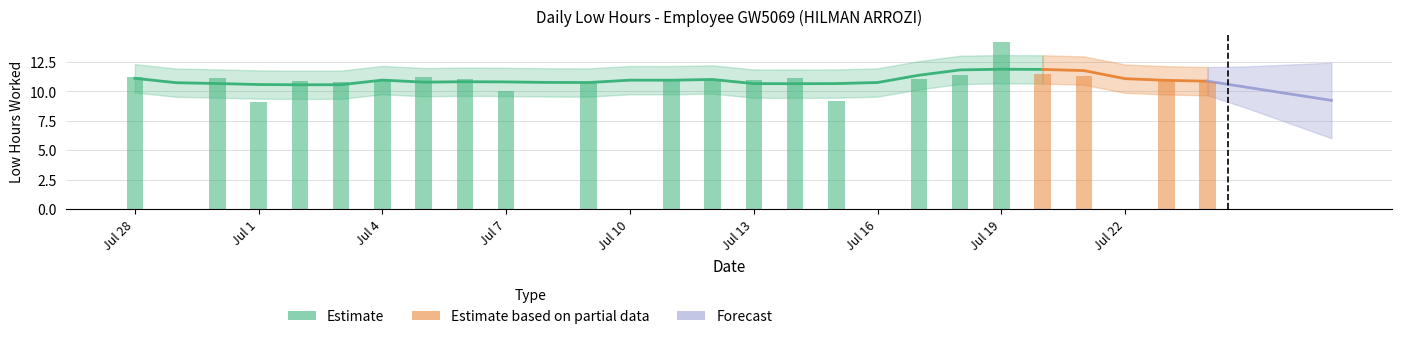

What is the difference between the values at 29 and 13?

10.9